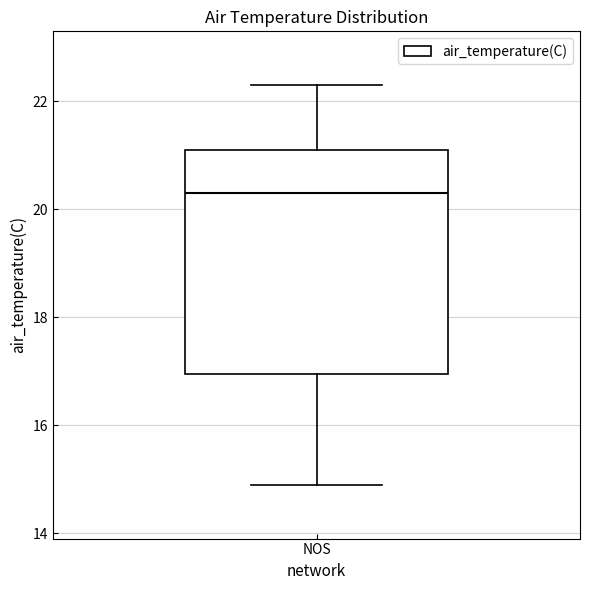

Read this box plot against the y-axis: the position of the median line, the range covered by the box, and the ends of both whiskers. The values are not printed on the chart, so give them approximately, as read against the axis.

median 20.4, box 17.0 to 21.2, whiskers 15.0 to 22.4